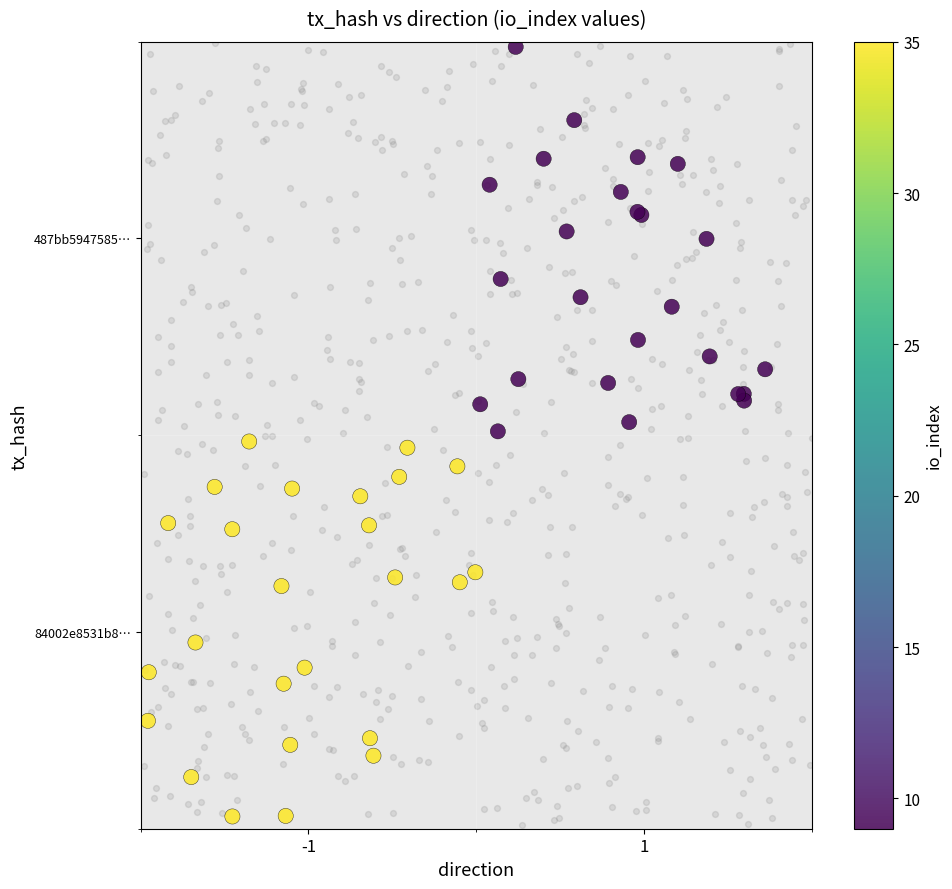

Between -1 and 1, which series saw the biggest shift?

84002e8531b80a9e5349be062d780273120cd4c